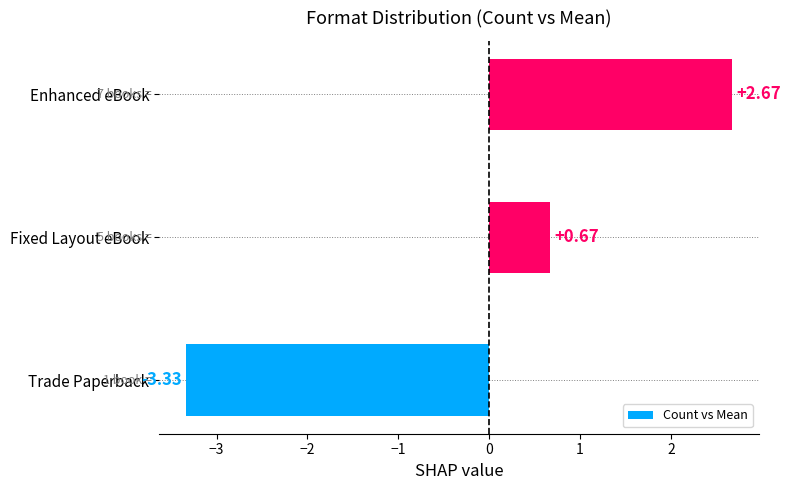

Rank the categories by value from lowest to highest.

Trade Paperback, Fixed Layout eBook, Enhanced eBook